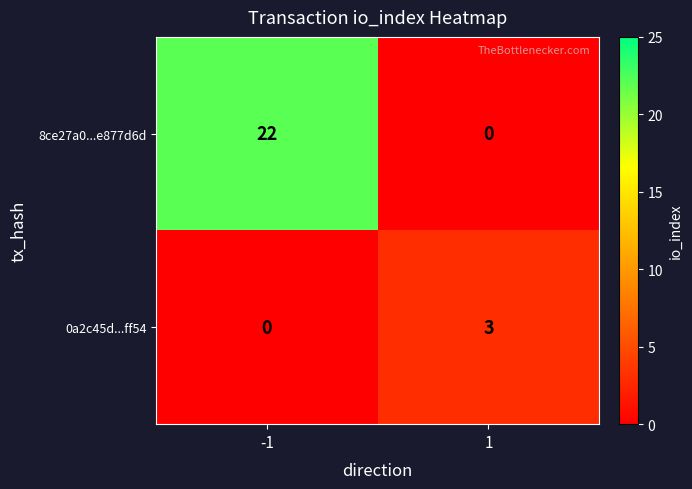

Is the value of 8ce27a0...e877d6d at 1 greater than the value of 0a2c45d...ff54 at 1?

No